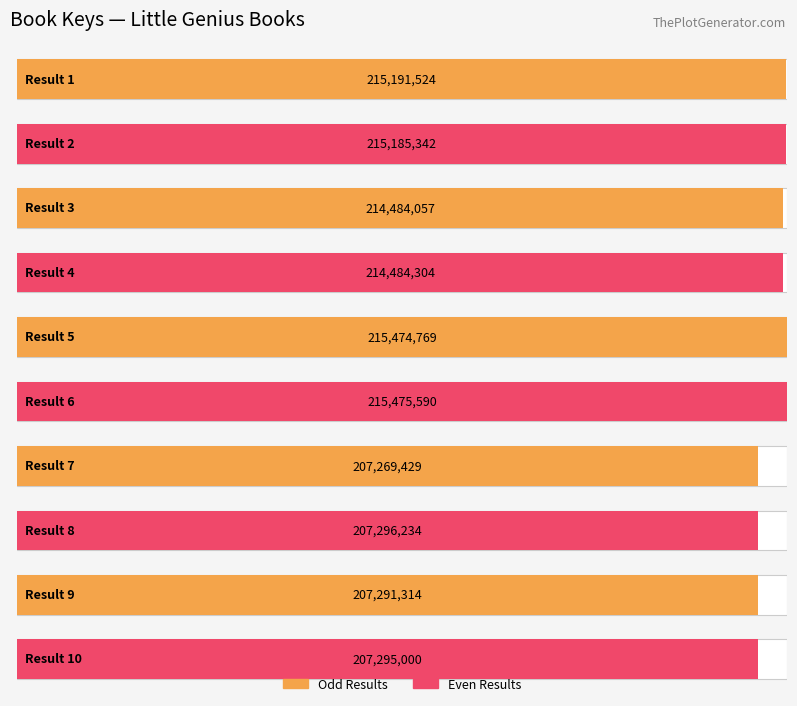

What is the sum of the values at 5 and 3?

429958826